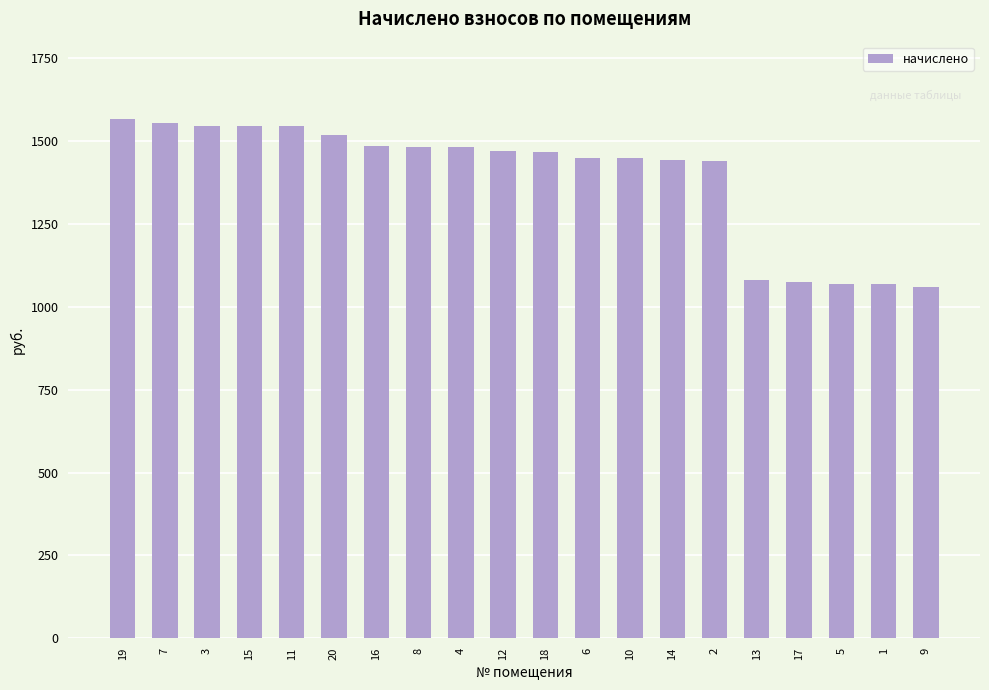

How many data points are above 1470?

10